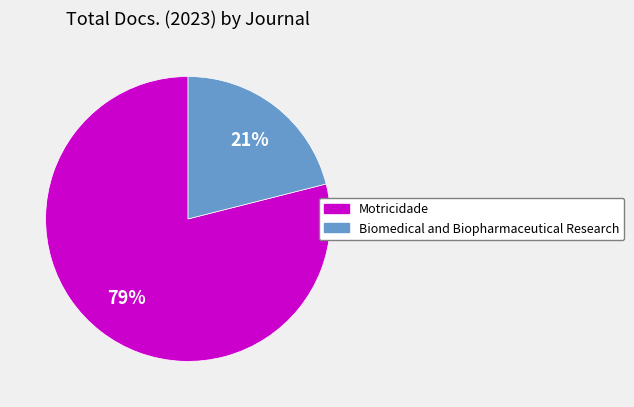

To the nearest percent, what is the combined percentage of Biomedical and Biopharmaceutical Research and Motricidade?

100%